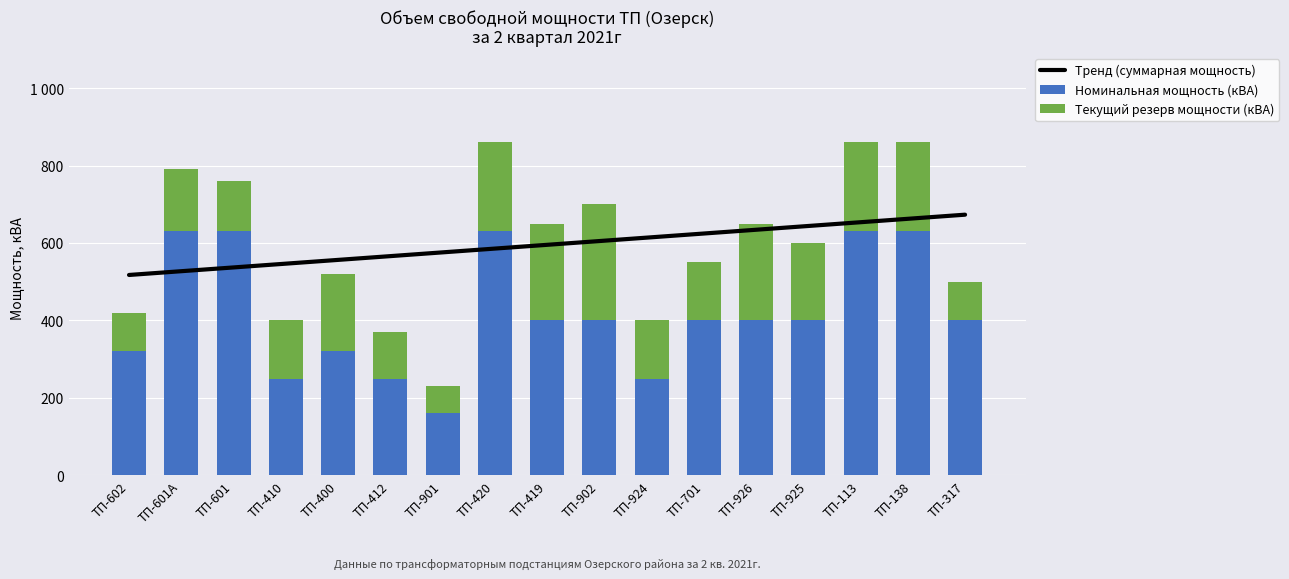

What is the sum of all Номинальная мощность (кВА) values?

7100.0